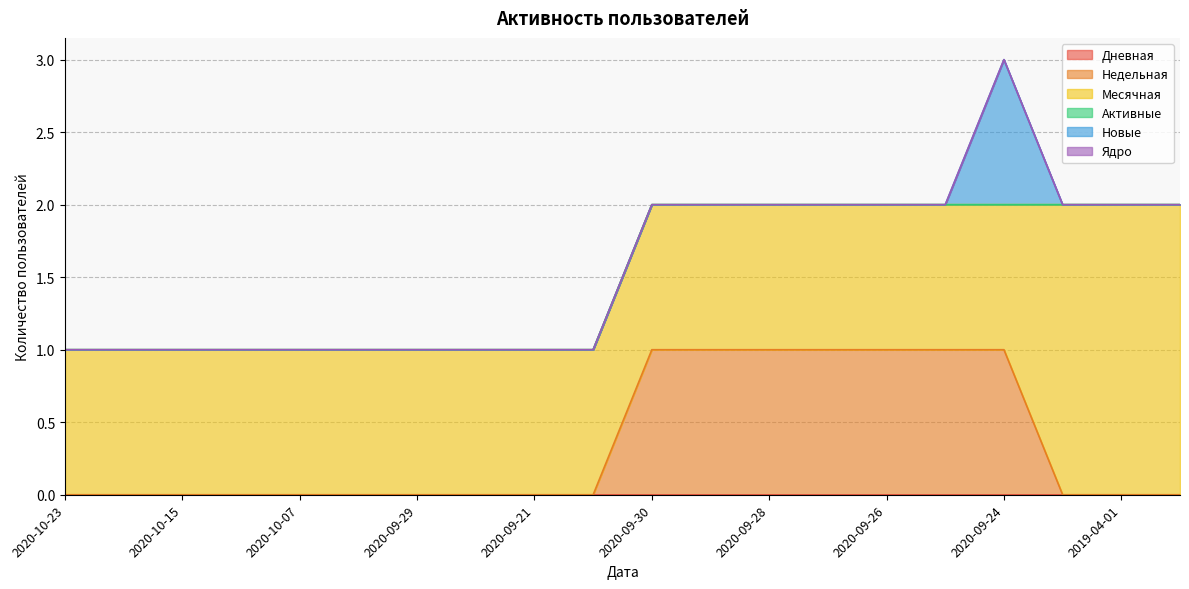

At how many categories does at least one series exceed 0?

20